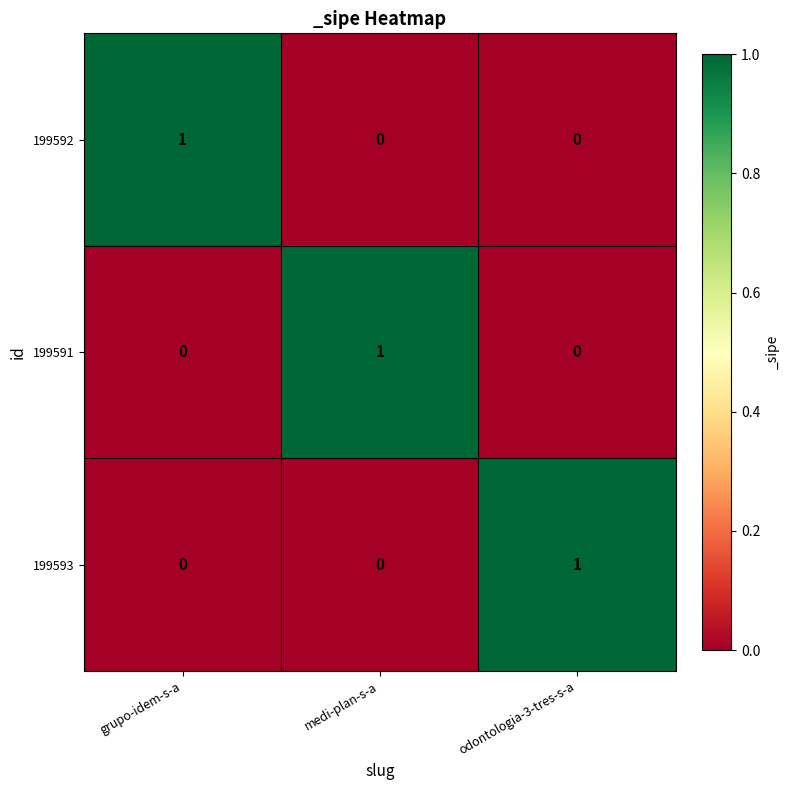

The value of 199592 at grupo-idem-s-a is 1. True or false?

True